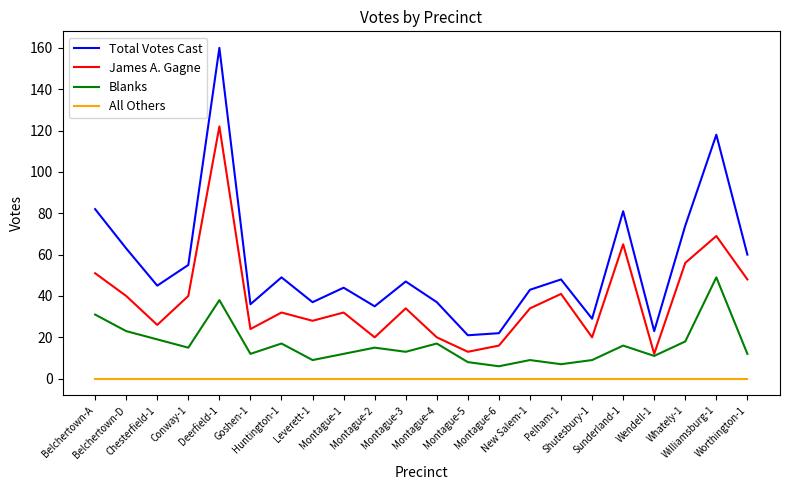

Reading left to right, transcribe all the data shown in this chart.

Total Votes Cast: Belchertown-A=82	Belchertown-D=63	Chesterfield-1=45	Conway-1=55	Deerfield-1=160	Goshen-1=36	Huntington-1=49	Leverett-1=37	Montague-1=44	Montague-2=35	Montague-3=47	Montague-4=37	Montague-5=21	Montague-6=22	New Salem-1=43	Pelham-1=48	Shutesbury-1=29	Sunderland-1=81	Wendell-1=23	Whately-1=74	Williamsburg-1=118	Worthington-1=60
James A. Gagne: Belchertown-A=51	Belchertown-D=40	Chesterfield-1=26	Conway-1=40	Deerfield-1=122	Goshen-1=24	Huntington-1=32	Leverett-1=28	Montague-1=32	Montague-2=20	Montague-3=34	Montague-4=20	Montague-5=13	Montague-6=16	New Salem-1=34	Pelham-1=41	Shutesbury-1=20	Sunderland-1=65	Wendell-1=12	Whately-1=56	Williamsburg-1=69	Worthington-1=48
Blanks: Belchertown-A=31	Belchertown-D=23	Chesterfield-1=19	Conway-1=15	Deerfield-1=38	Goshen-1=12	Huntington-1=17	Leverett-1=9	Montague-1=12	Montague-2=15	Montague-3=13	Montague-4=17	Montague-5=8	Montague-6=6	New Salem-1=9	Pelham-1=7	Shutesbury-1=9	Sunderland-1=16	Wendell-1=11	Whately-1=18	Williamsburg-1=49	Worthington-1=12
All Others: Belchertown-A=0	Belchertown-D=0	Chesterfield-1=0	Conway-1=0	Deerfield-1=0	Goshen-1=0	Huntington-1=0	Leverett-1=0	Montague-1=0	Montague-2=0	Montague-3=0	Montague-4=0	Montague-5=0	Montague-6=0	New Salem-1=0	Pelham-1=0	Shutesbury-1=0	Sunderland-1=0	Wendell-1=0	Whately-1=0	Williamsburg-1=0	Worthington-1=0